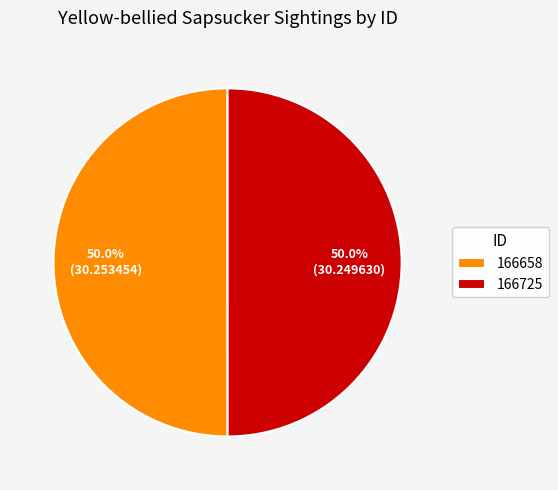

Combined, what portion of the pie is 166658 and 166725?

100.0%